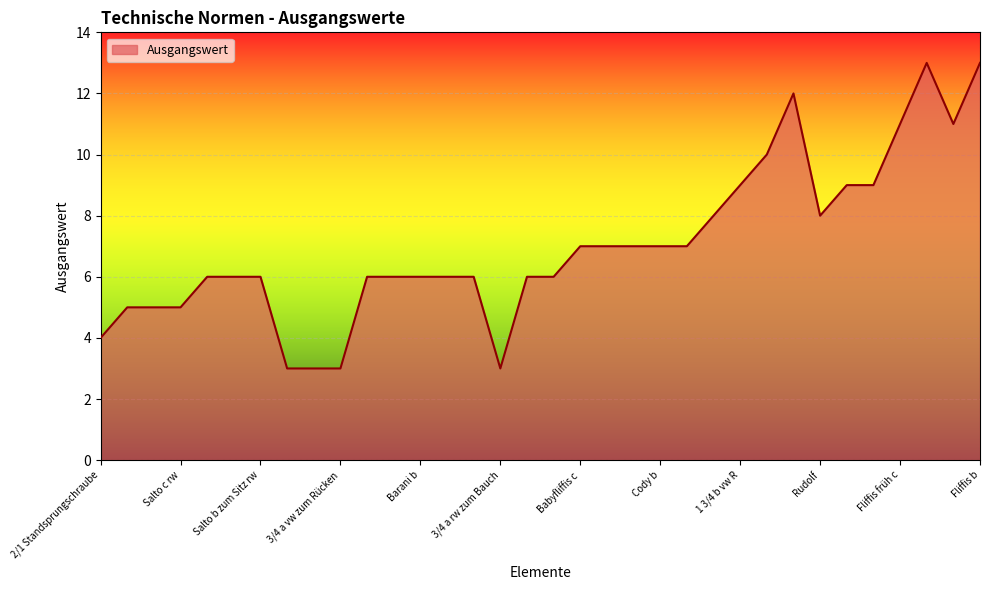

How many lines are shown in the chart?

1